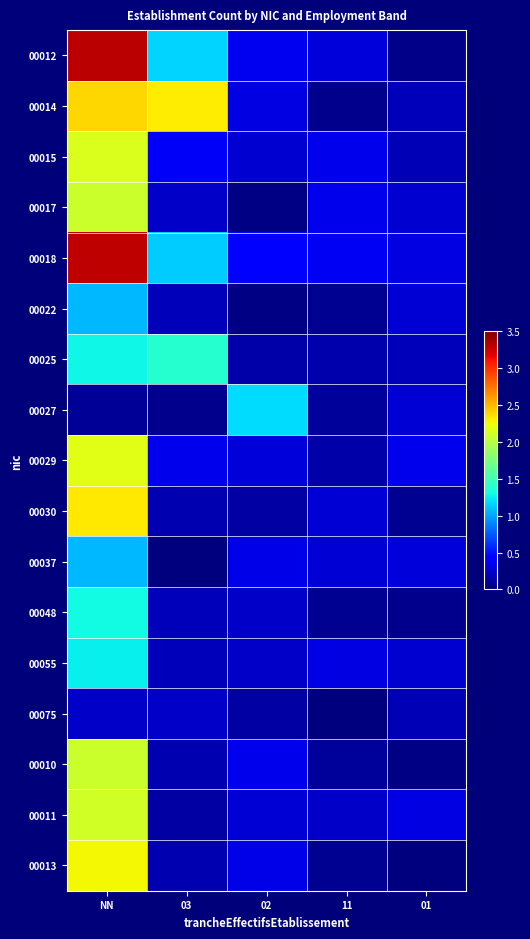

Which has a higher value, 11 or 01?

11